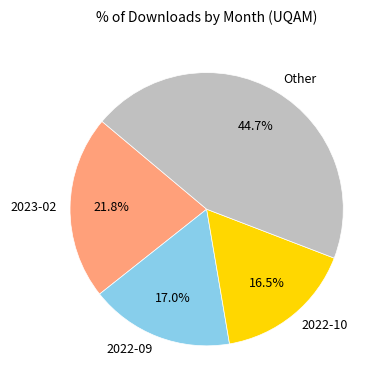

To the nearest percent, what is the average slice percentage?

25%